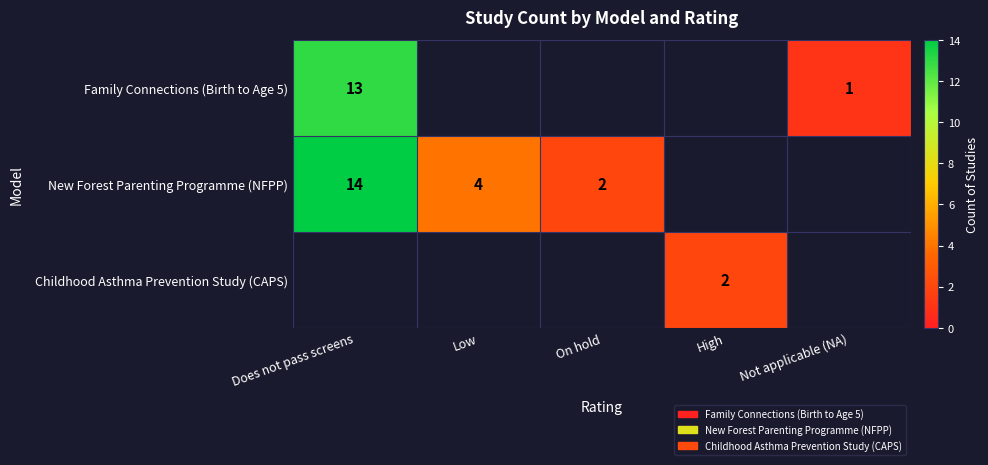

True or false: New Forest Parenting Programme (NFPP) has a value of 14 at Does not pass screens.

True